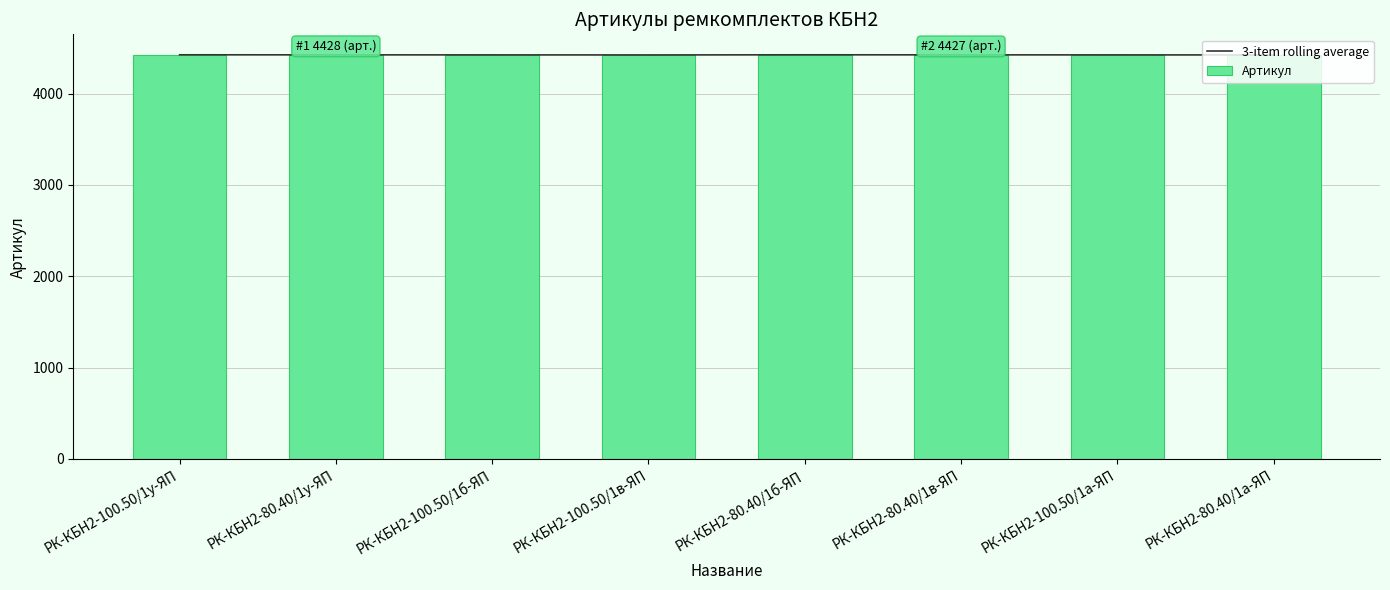

What are all the series names shown in the legend?

3-item rolling average, Артикул